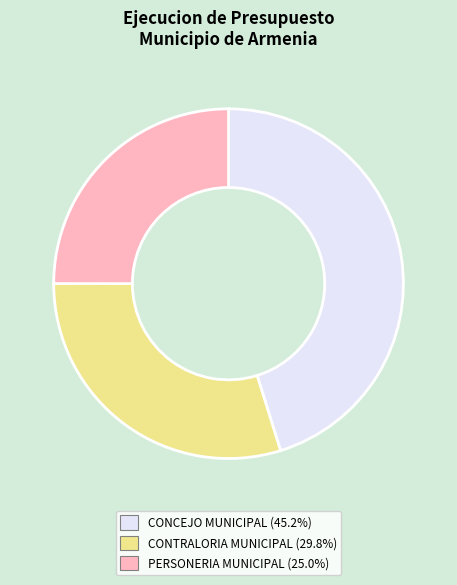

Count the number of slices in the pie.

3